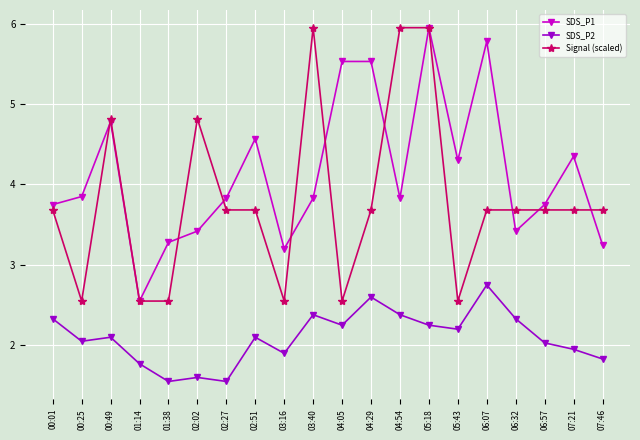

Rank the series at 01:38 from lowest to highest value.

SDS_P2, Signal (scaled), SDS_P1